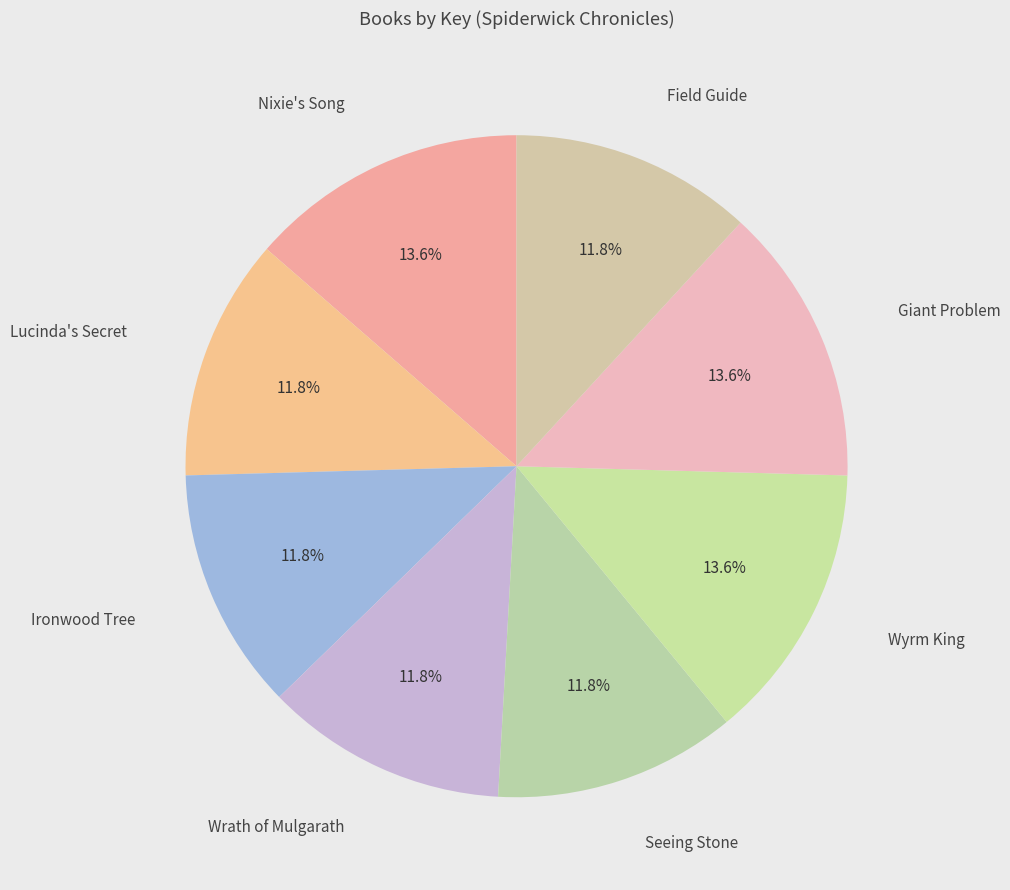

Approximately how many times larger is the value at Wyrm King compared to Ironwood Tree?

1.2